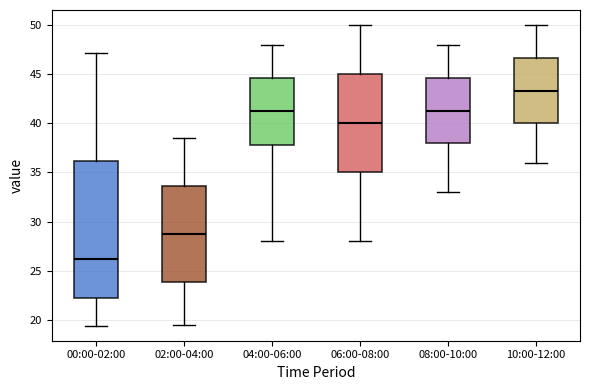

Which box has the highest median line?

10:00-12:00